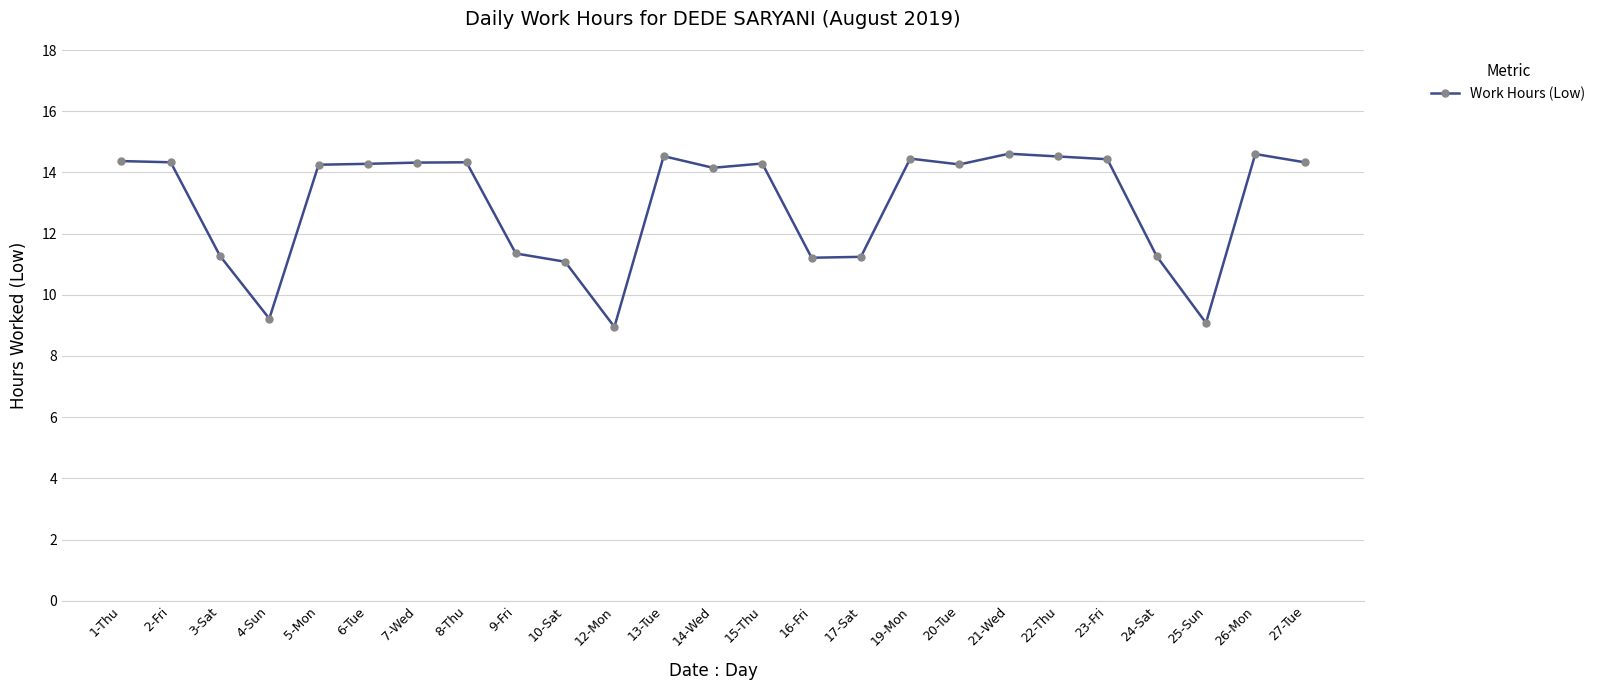

Between 27-Tue and 3-Sat, which is larger?

27-Tue